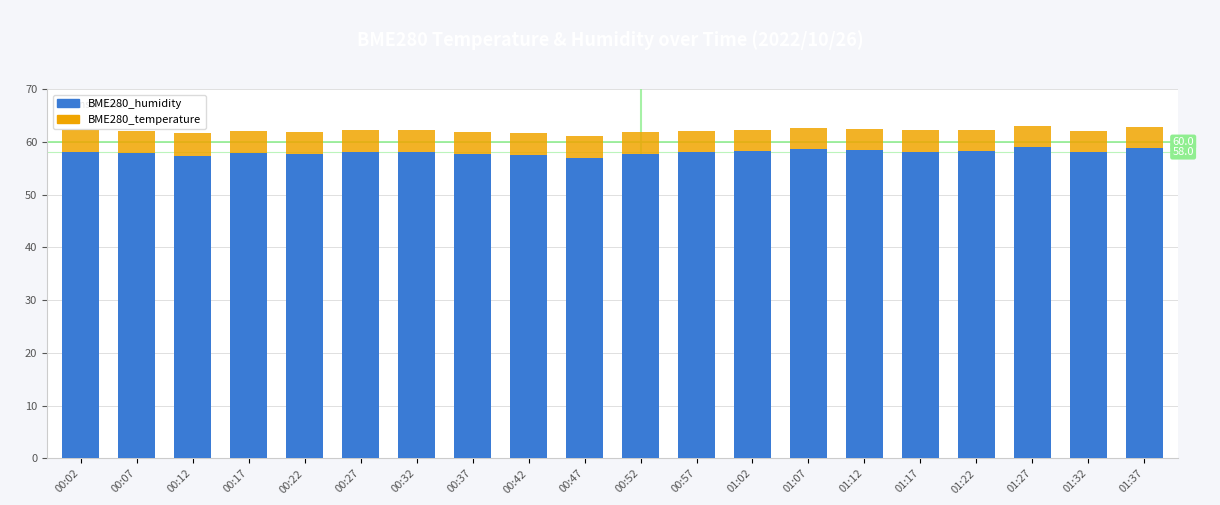

The value of BME280_humidity at 00:42 is 57.4. True or false?

True